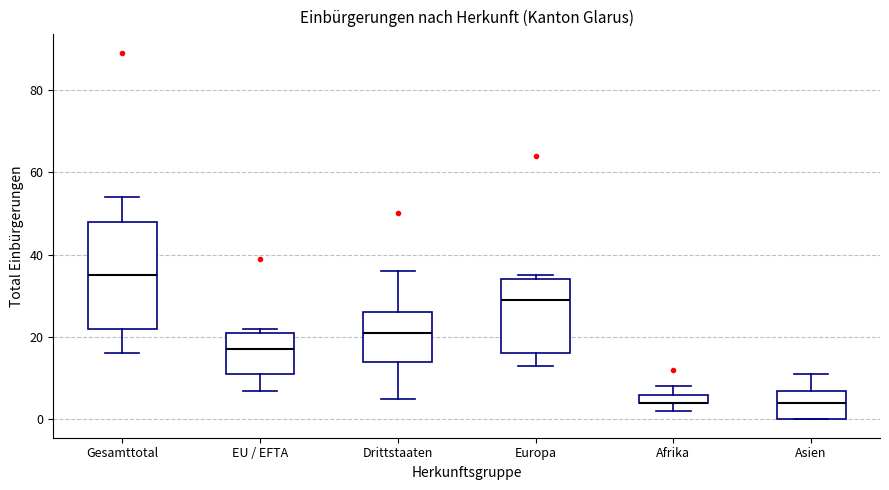

Where does the upper whisker of the box for Drittstaaten end on the y-axis? The values are not printed on the chart, so give them approximately, as read against the axis.

36